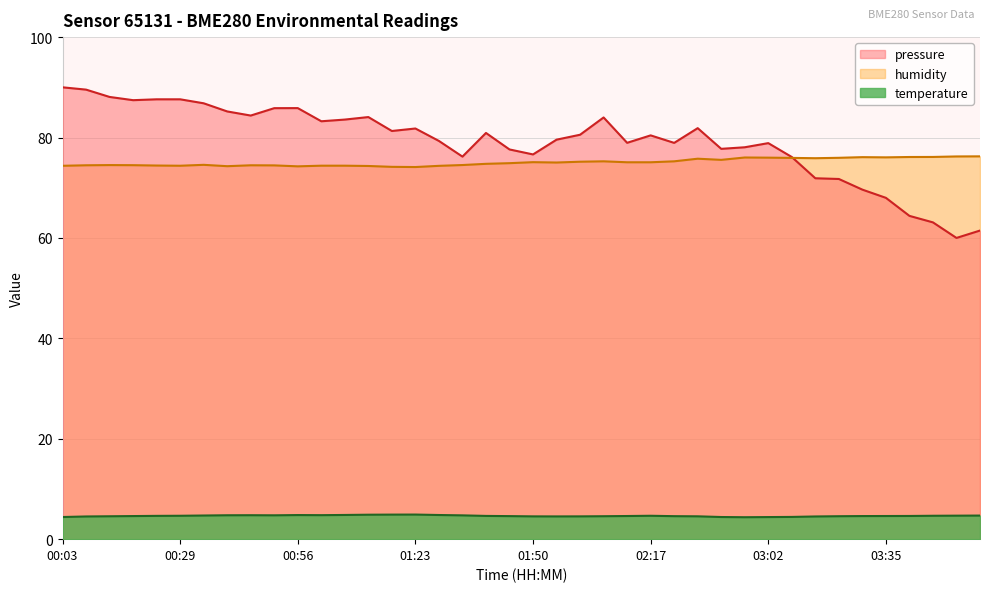

What is the difference between the second highest and second lowest values in the humidity series?

2.1